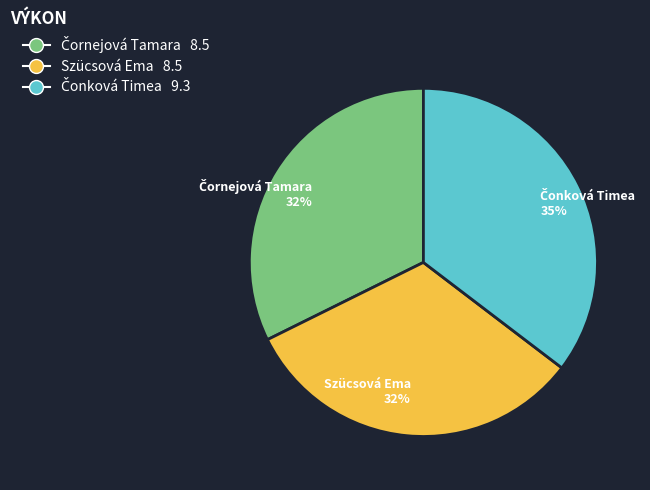

Is it true that Szücsová Ema is 32% of the pie?

True